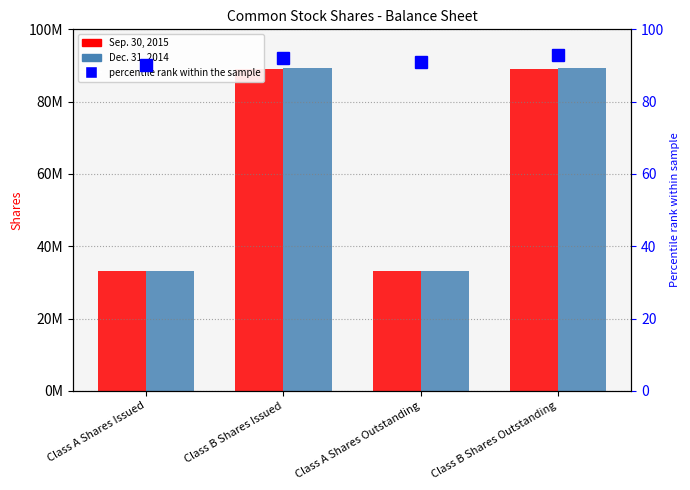

Which category has the highest value in the Dec. 31, 2014 series?

Class B Shares Issued